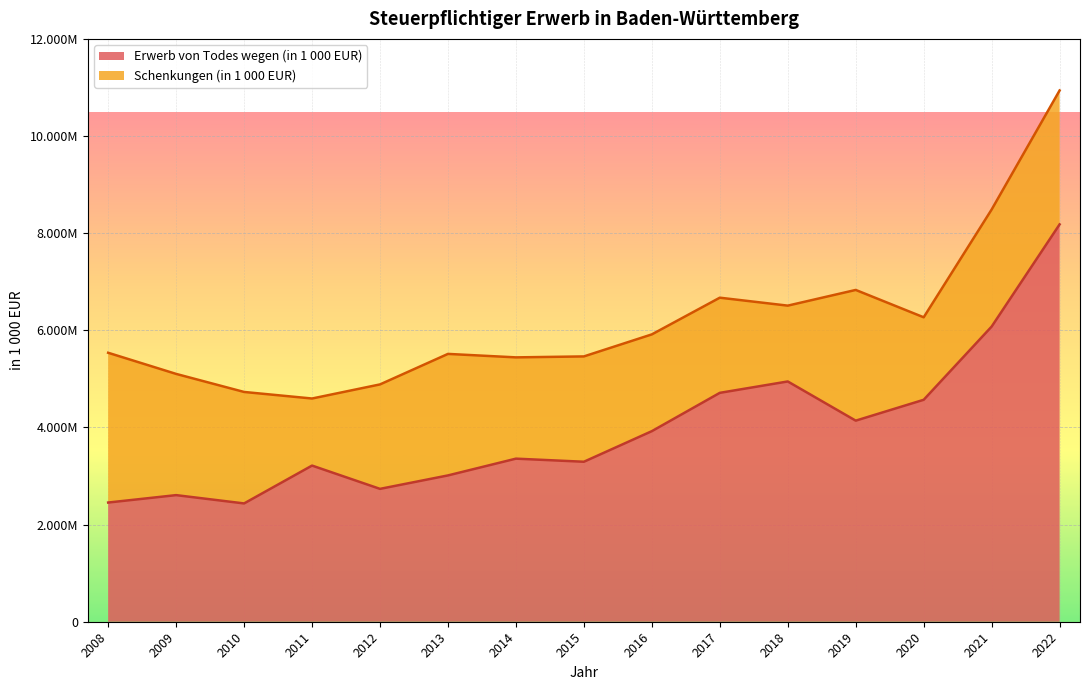

Which category has the lowest value across all series?

2010